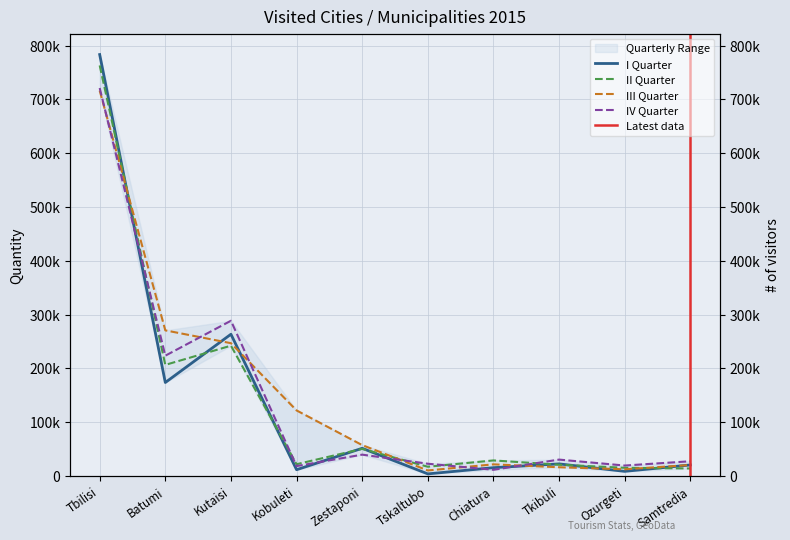

What is the difference between the maximum and minimum values in the III Quarter series?

706286